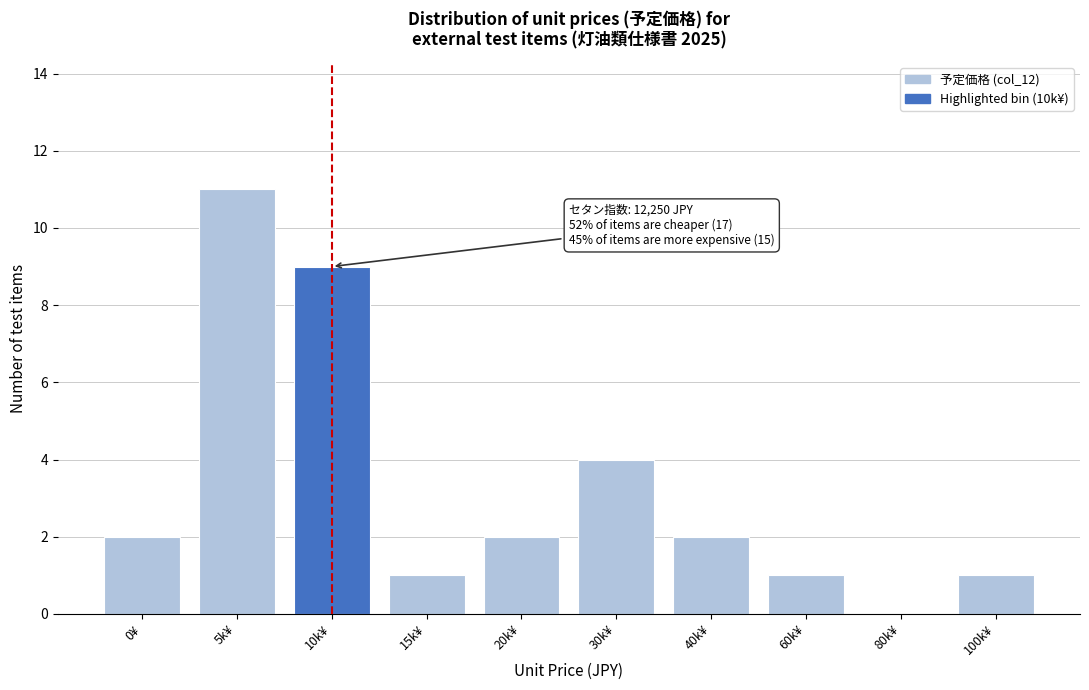

Reading right to left, list all the values displayed in this chart.

100k¥=1	80k¥=0	60k¥=1	40k¥=2	30k¥=4	20k¥=2	15k¥=1	10k¥=9	5k¥=11	0¥=2